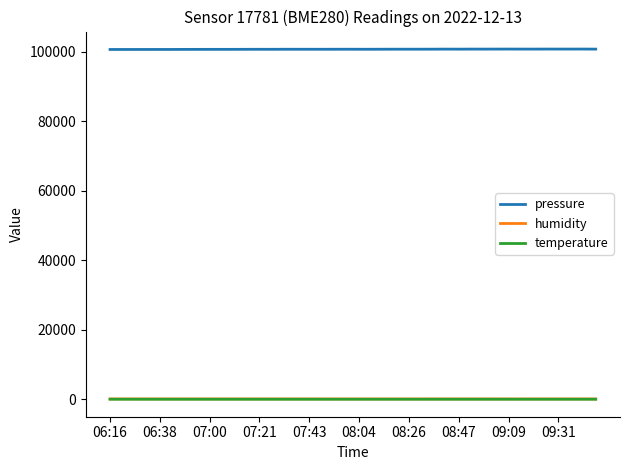

Which series has the largest total across all categories?

pressure